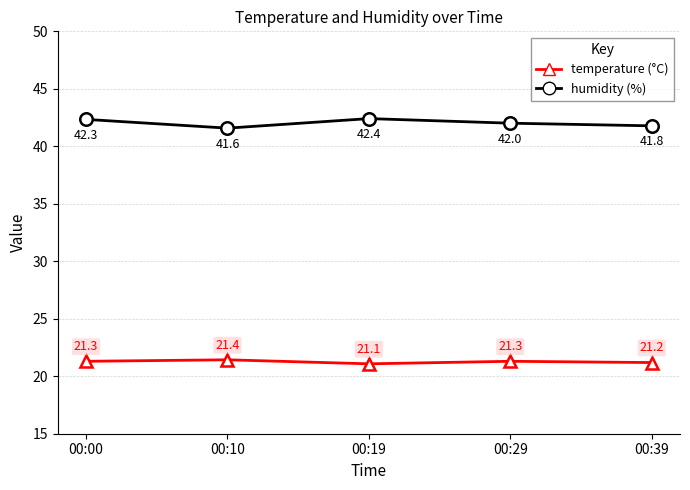

What is the difference between the highest and lowest values at 00:39?

20.6